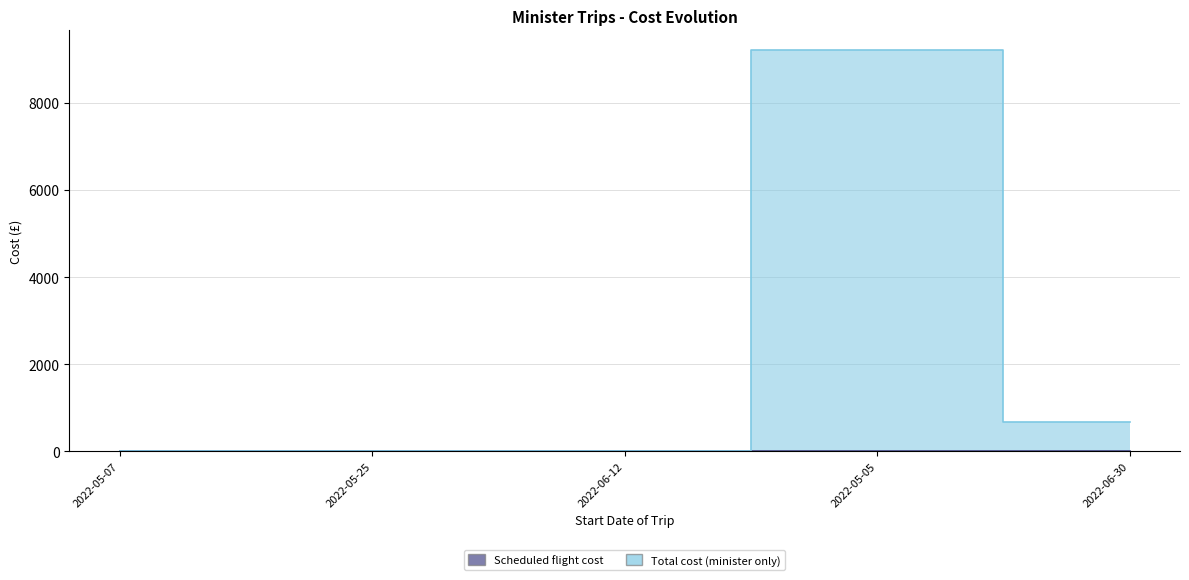

Reading right to left, transcribe all the data shown in this chart.

2022-06-30=674.0	2022-05-05=9199.5	2022-06-12=0.0	2022-05-25=0.0	2022-05-07=0.0